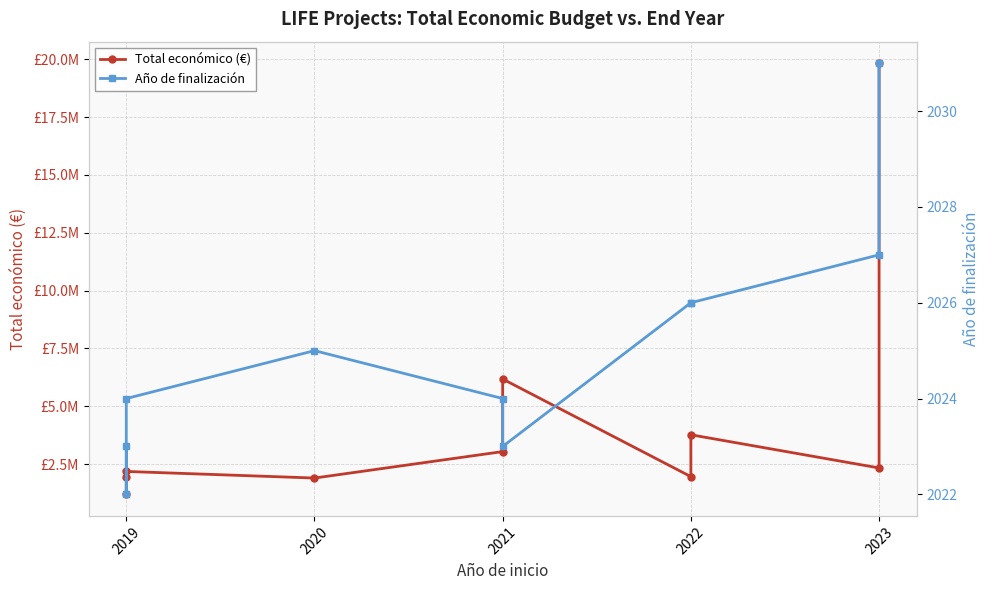

Which series has the largest total across all categories?

Total económico (€)